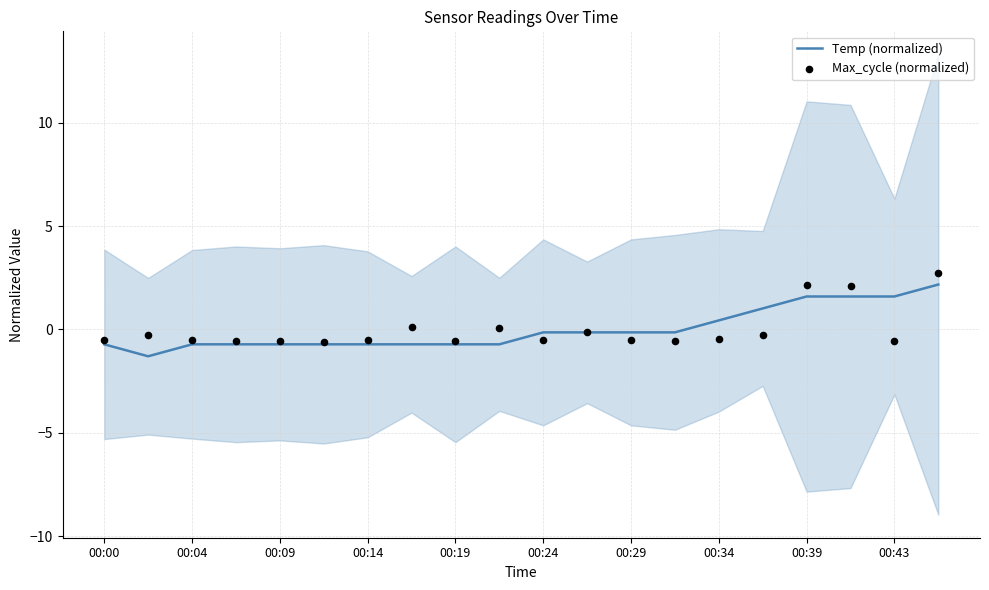

True or false: Temp (normalized) has a value of -0.7 at 00:14.

True